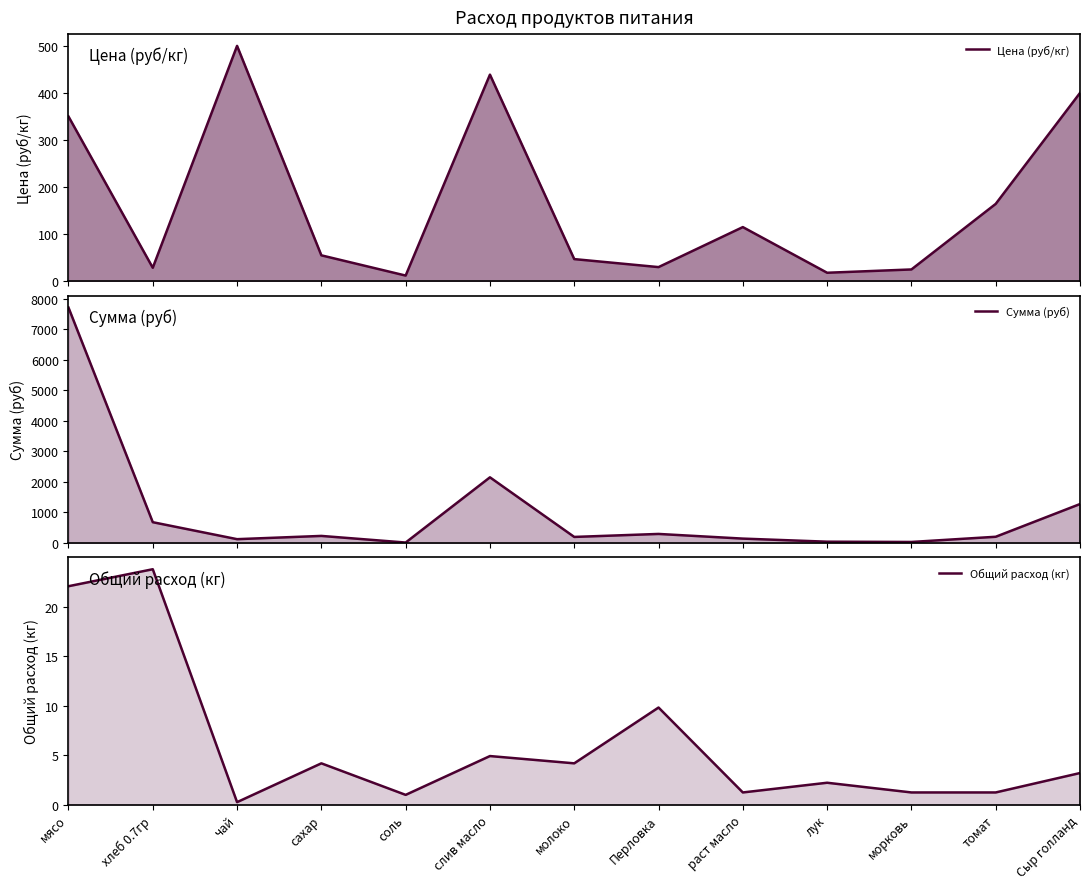

What is the sum of the Цена (руб/кг) values at хлеб 0.7гр and Перловка?

58.6